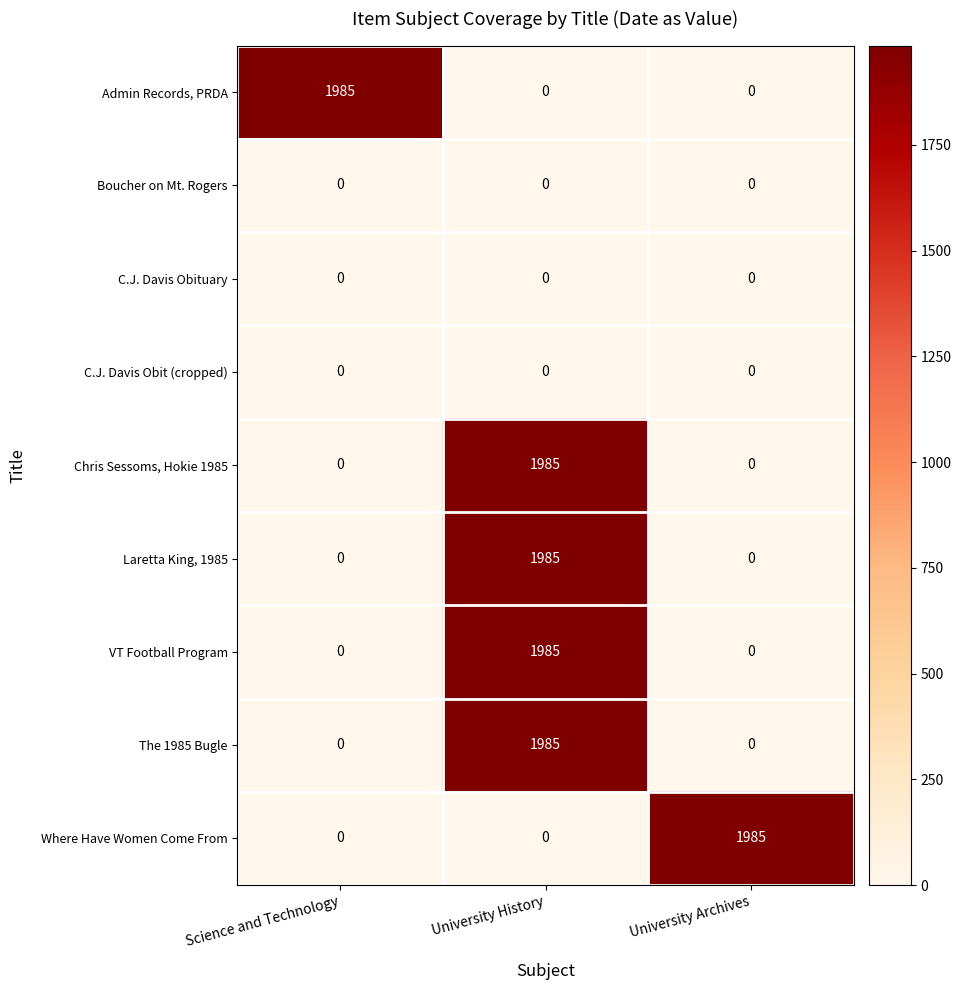

What is the maximum value shown in the chart?

1985